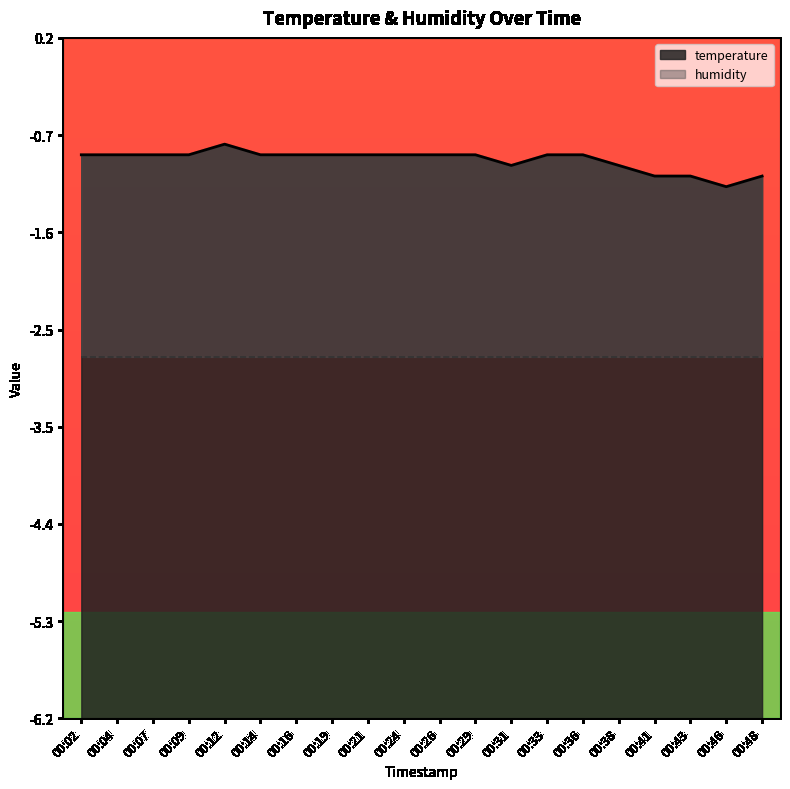

How many categories are shown in the chart?

20